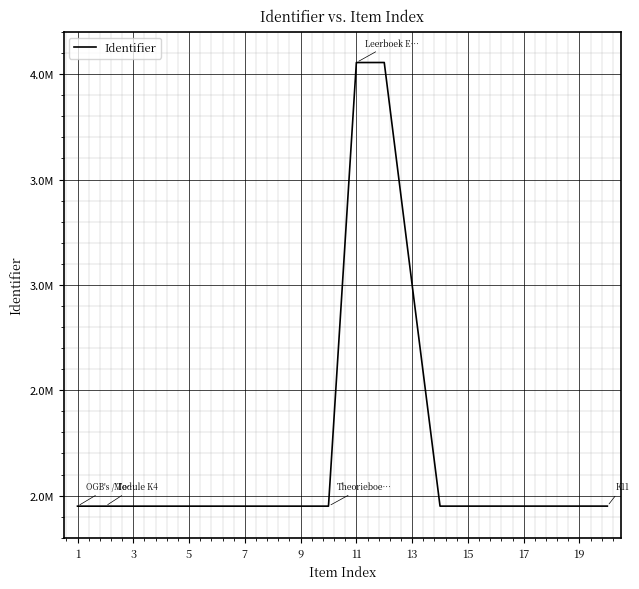

Does the chart have visible grid lines?

Yes